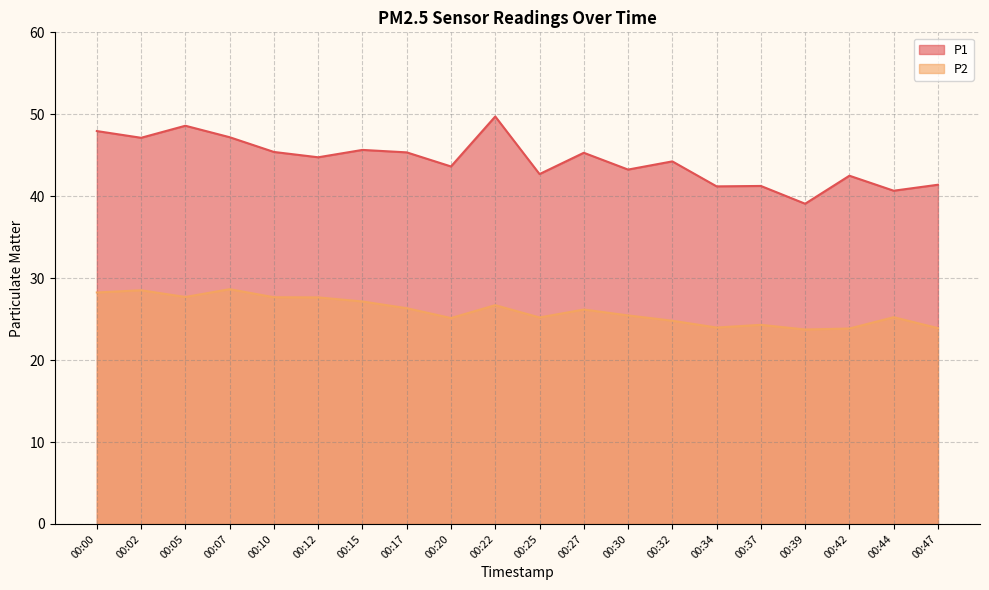

How many data points in P2 are above 26?

10